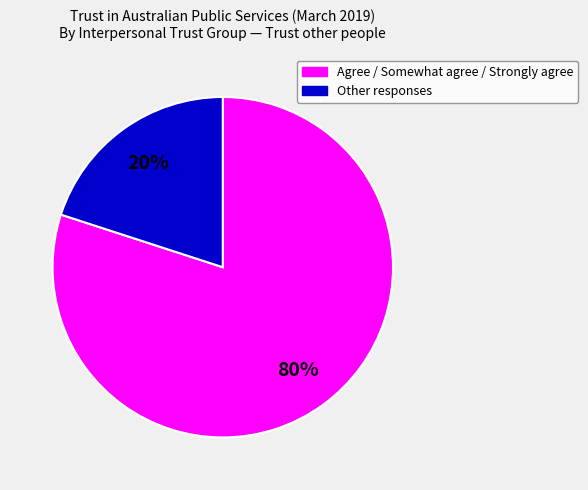

Does any single category account for the majority?

Yes